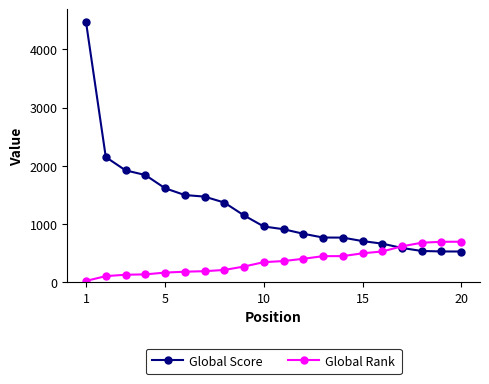

What is the sum of all Global Rank values?

7112